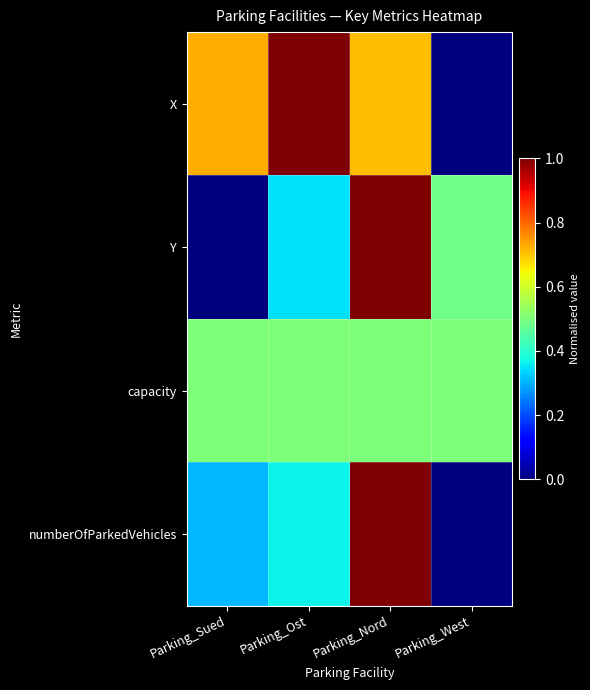

At which category is the sum across all series the highest?

Parking_Nord